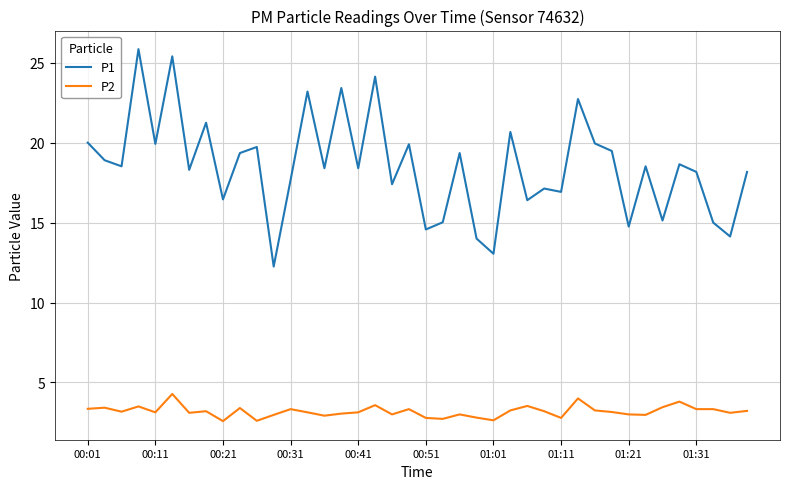

List the series in order of their overall mean, lowest first.

P2, P1